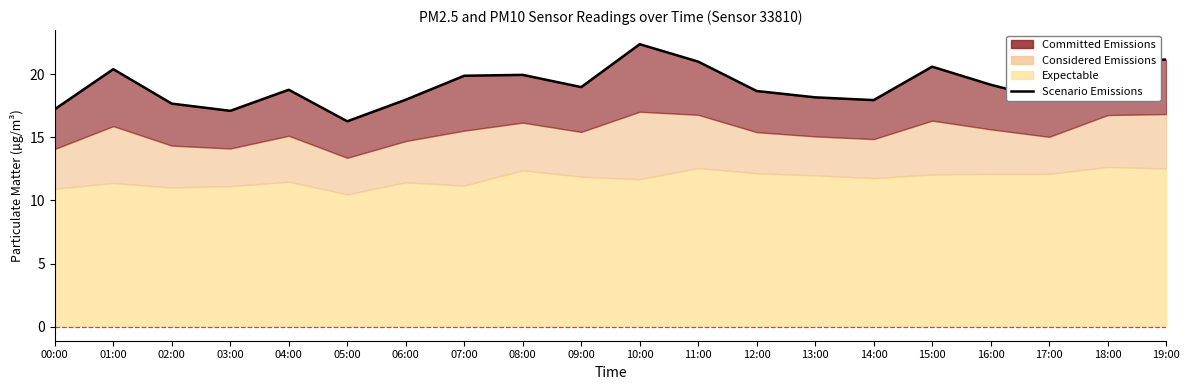

What is the label of the 4th point from the right?

16:00